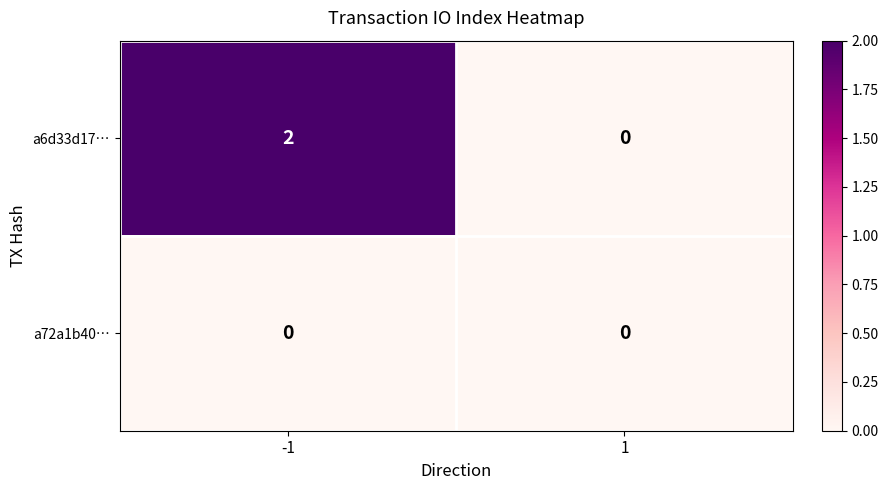

Which series has the largest range (max minus min)?

a6d33d17…